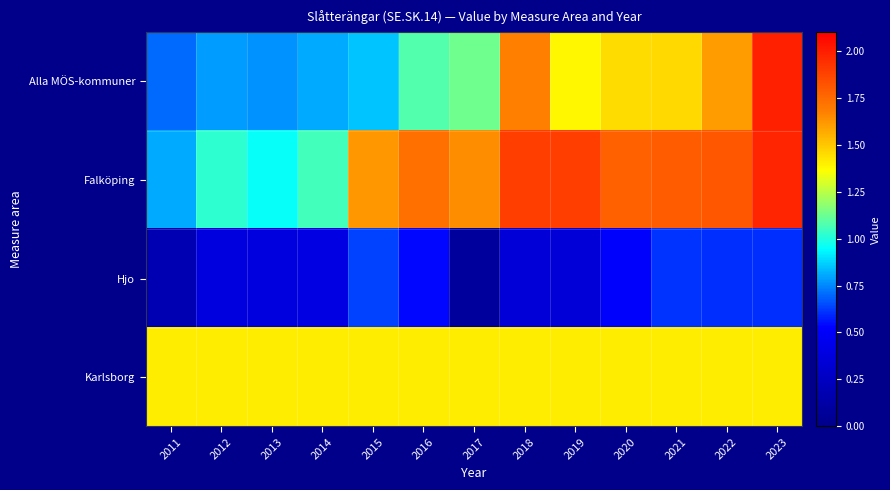

Which has a higher value, 2015 or 2022?

2022